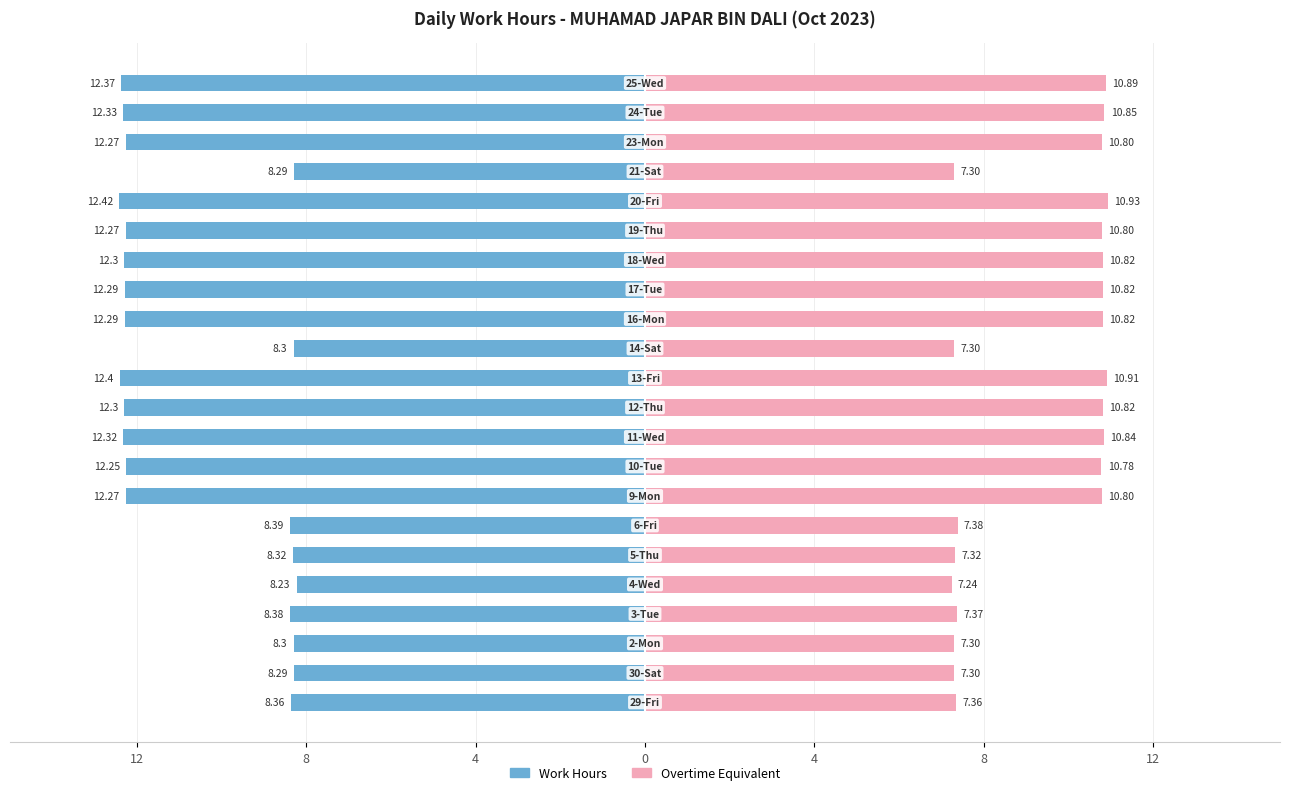

Is the value of Work Hours at 0 greater than the value of Overtime Equivalent at 0?

No